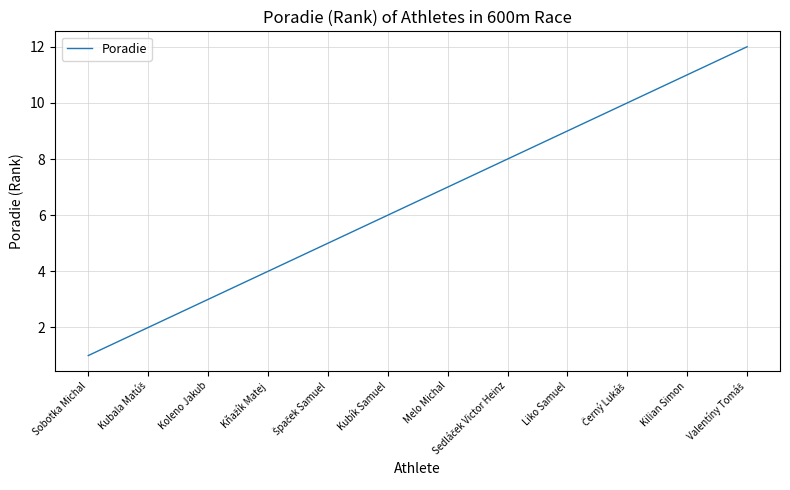

Where is the data nearest to the value 6?

Kubík Samuel